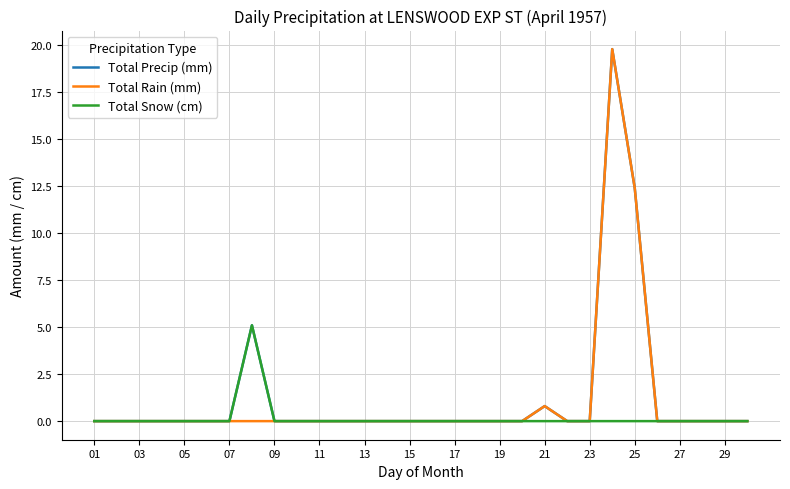

List the series in order of their overall mean, highest first.

Total Precip (mm), Total Rain (mm), Total Snow (cm)